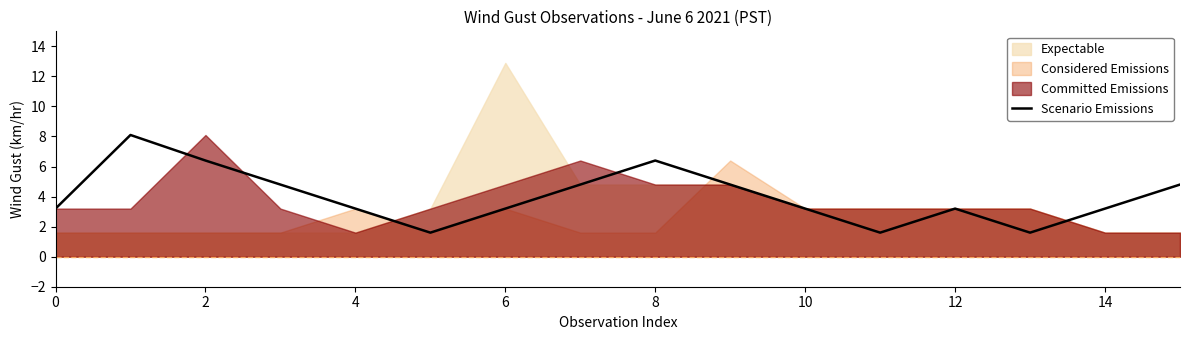

What is the highest value of the Scenario Emissions series?

8.1